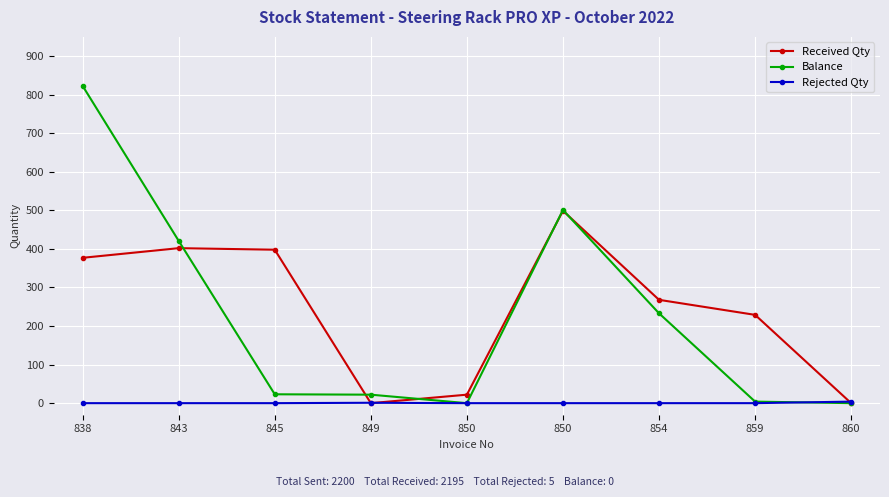

How many data points in Balance are less than 23?

4